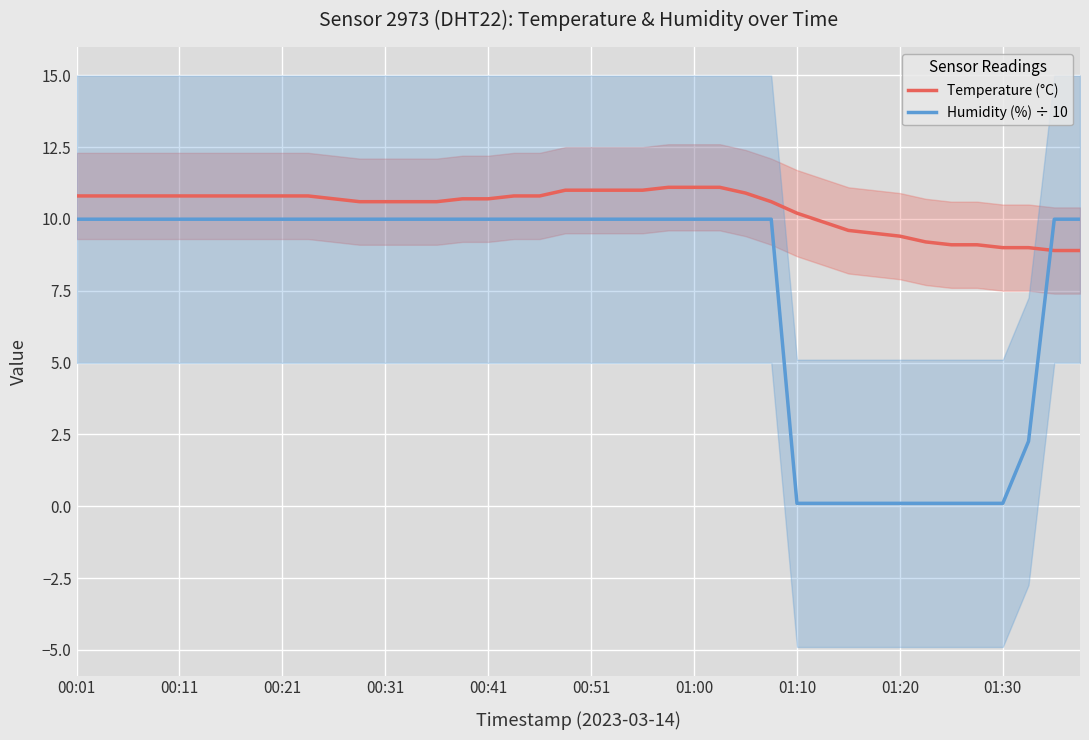

True or false: Temperature (°C) has more than 1 points higher than both neighbors.

False